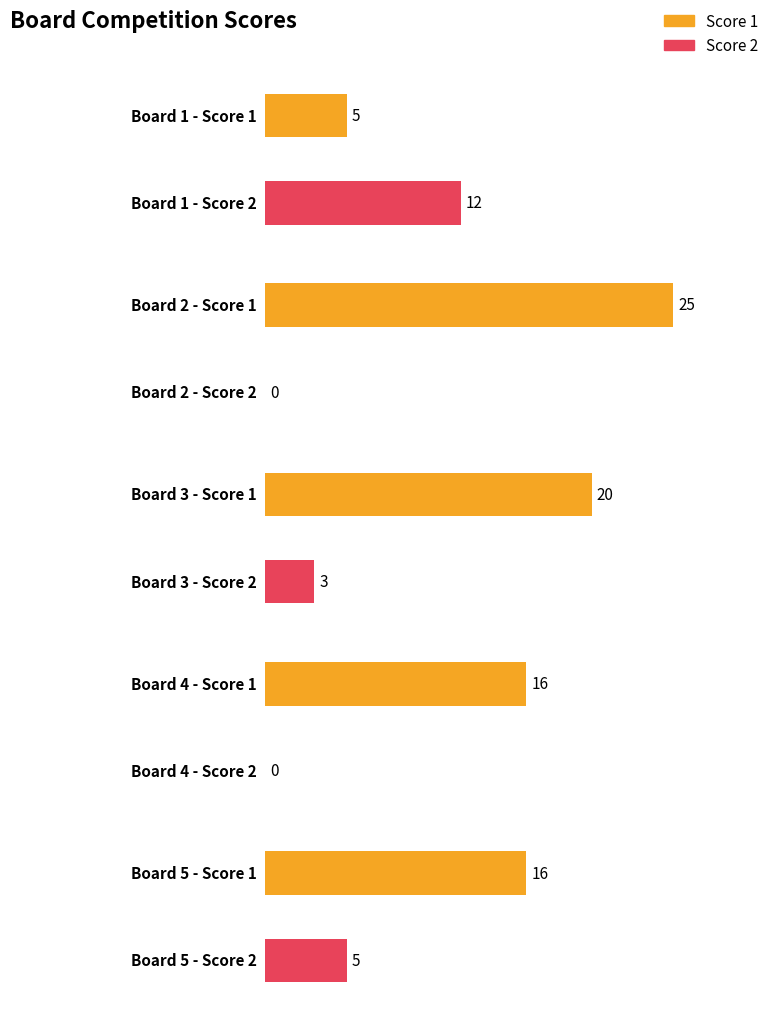

At which category is the sum across all series the highest?

Board 2